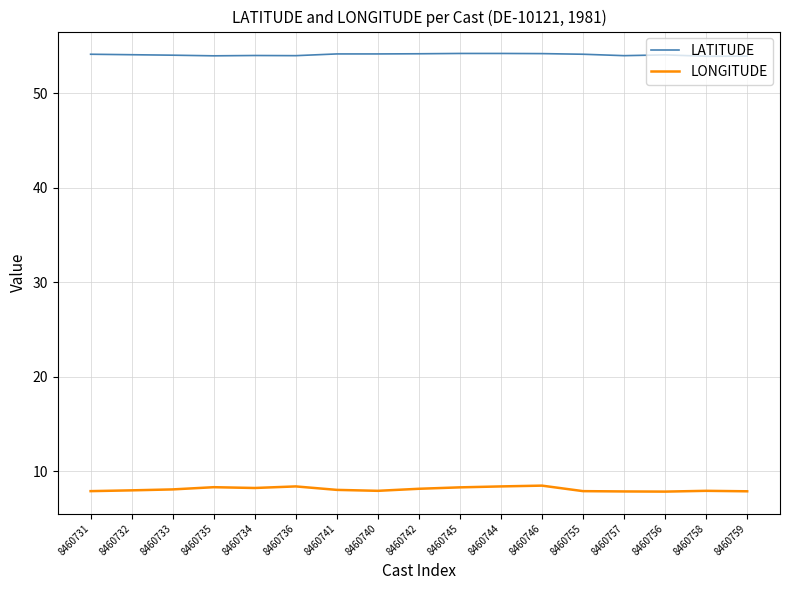

What is the total value across all series at 8460745?

62.5